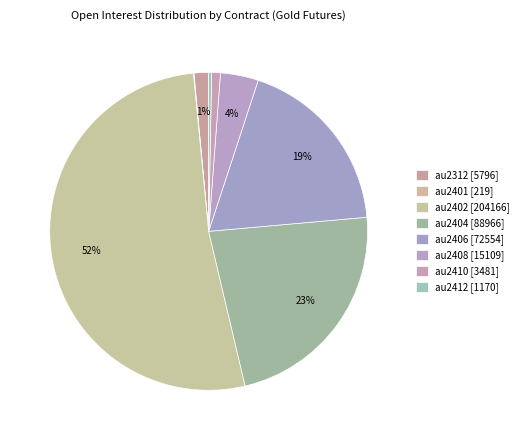

To the nearest percent, what is the average slice percentage?

12%